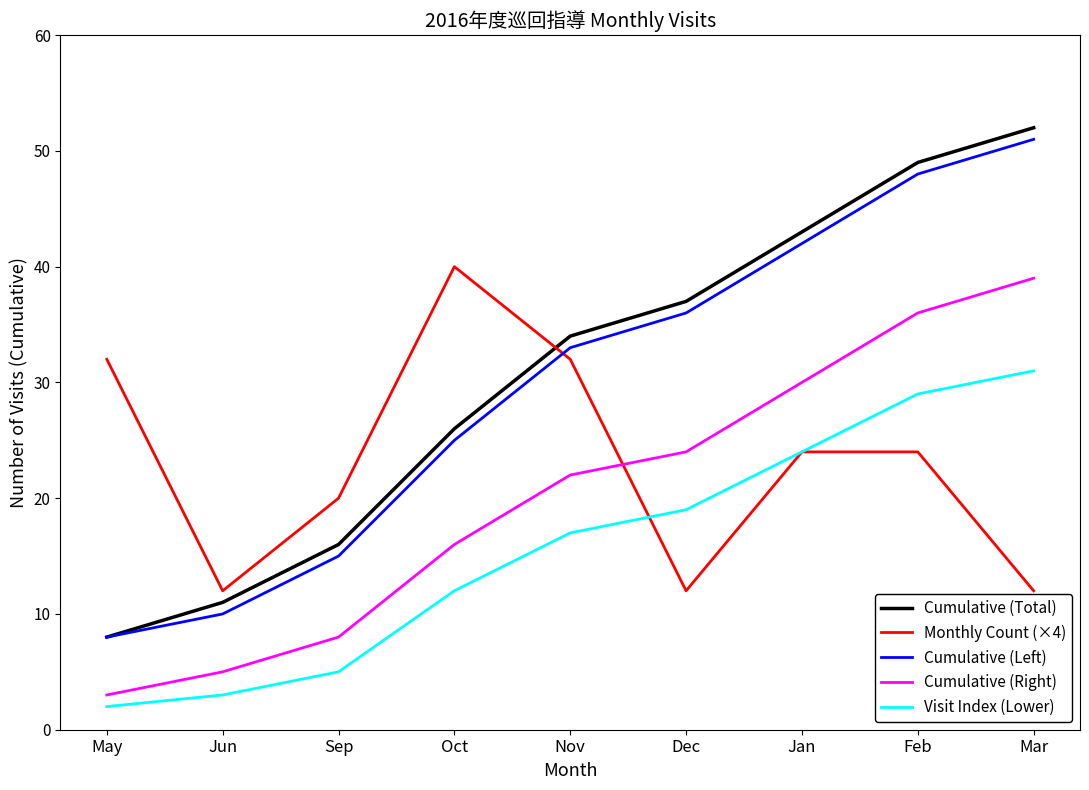

Reading left to right, transcribe all the data shown in this chart.

Cumulative (Total): 8	11	16	26	34	37	43	49	52
Monthly Count (×4): 32	12	20	40	32	12	24	24	12
Cumulative (Left): 8	10	15	25	33	36	42	48	51
Cumulative (Right): 3	5	8	16	22	24	30	36	39
Visit Index (Lower): 2	3	5	12	17	19	24	29	31